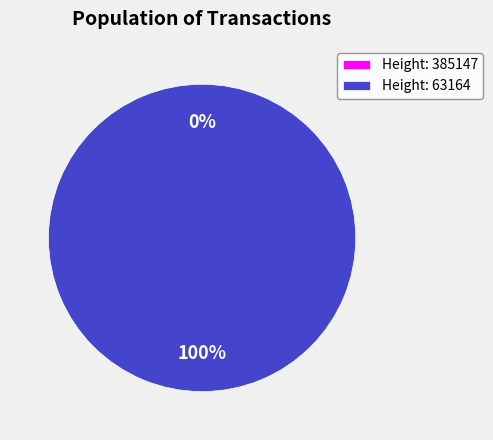

What percentage is the 63164 slice, to the nearest percent?

100%